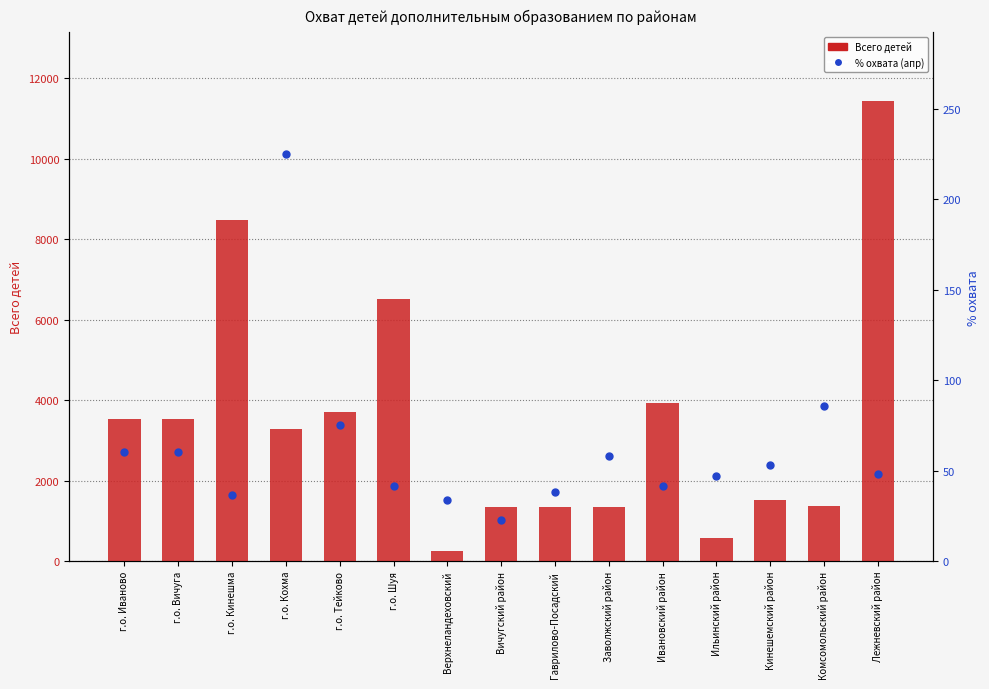

At which category is the sum across all series the highest?

Лежневский район